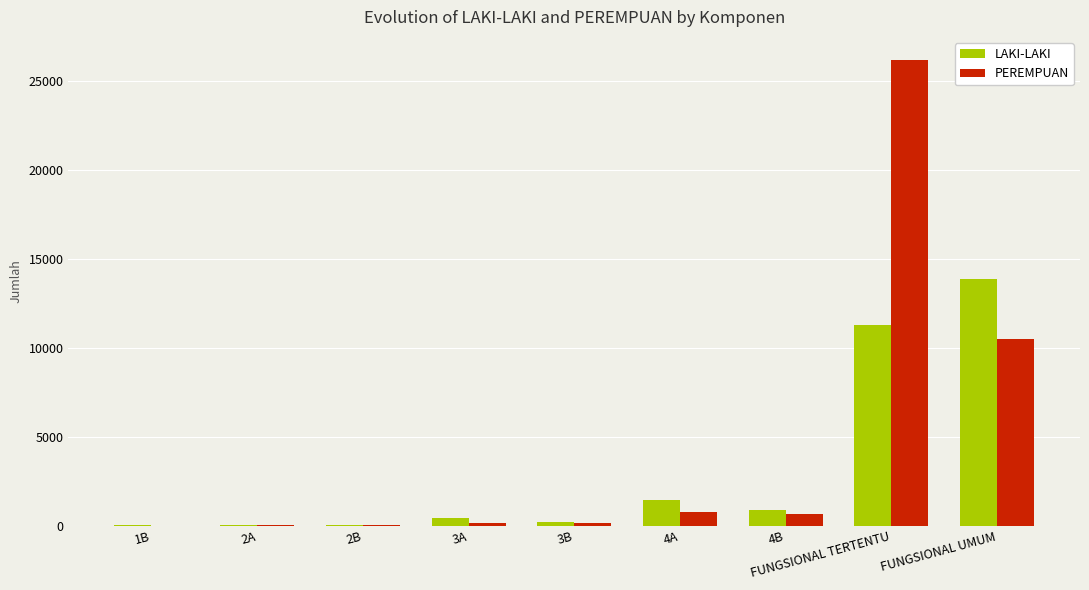

At which label does PEREMPUAN reach its peak?

FUNGSIONAL TERTENTU